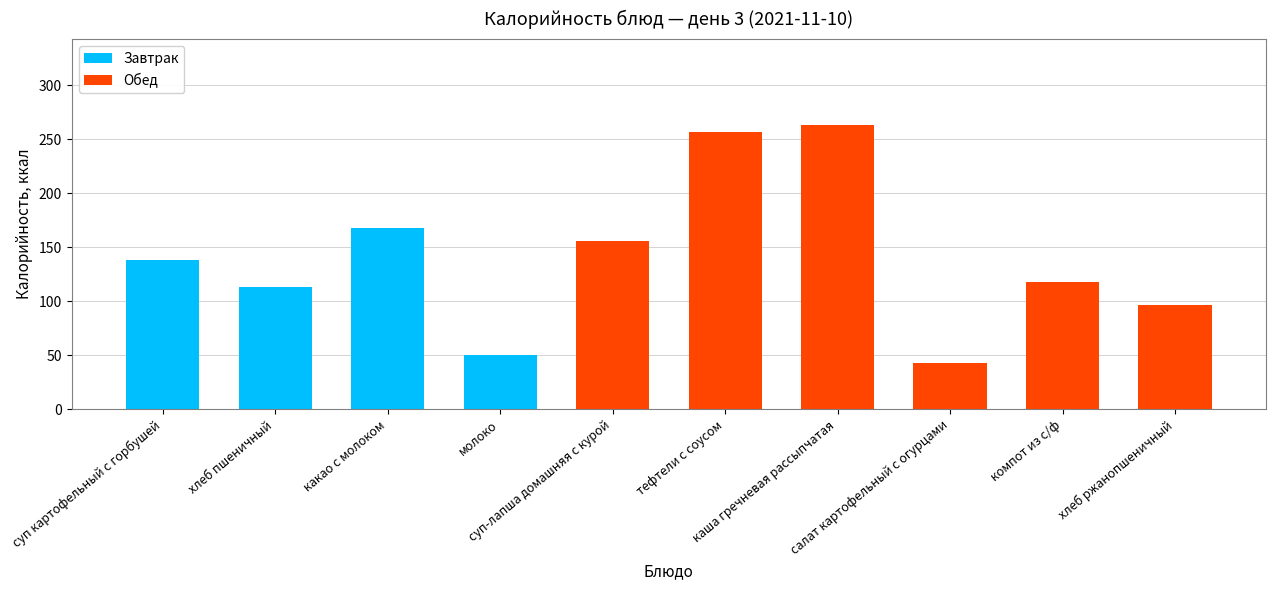

What are all the series names shown in the legend?

Завтрак, Обед